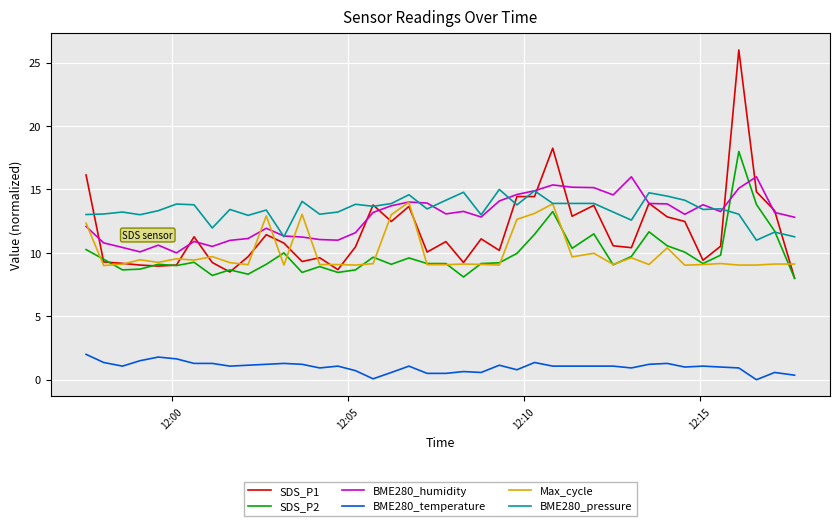

What is the lowest value of the BME280_humidity series?

10.0